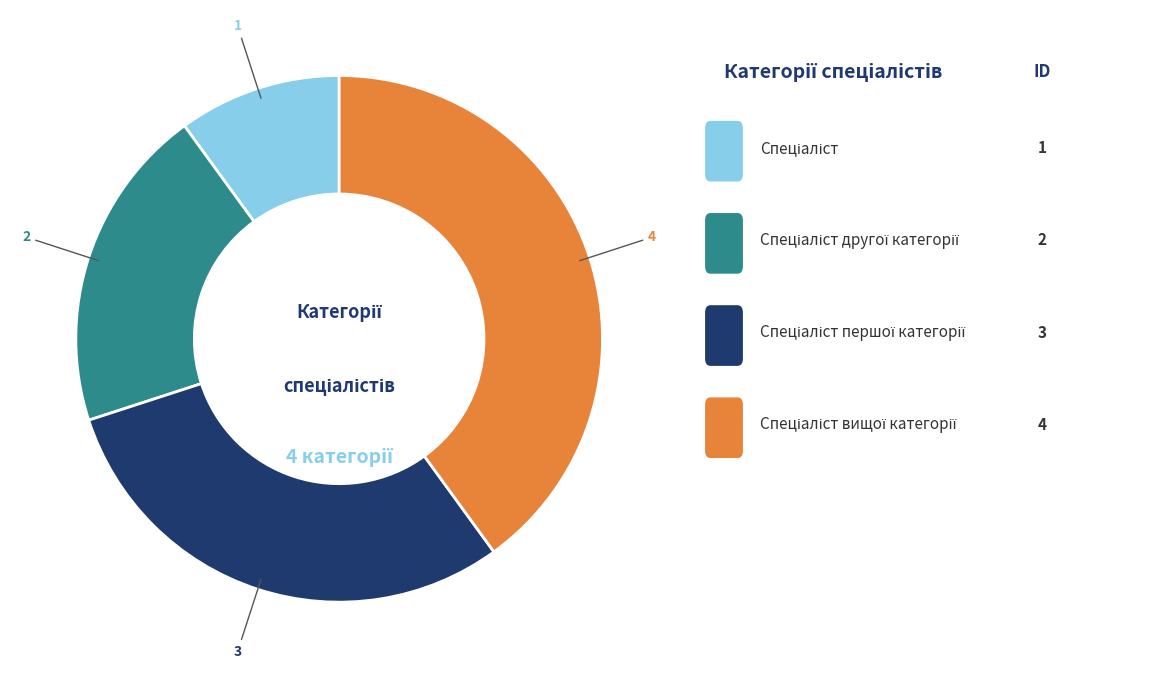

Is there a majority slice in this chart?

No